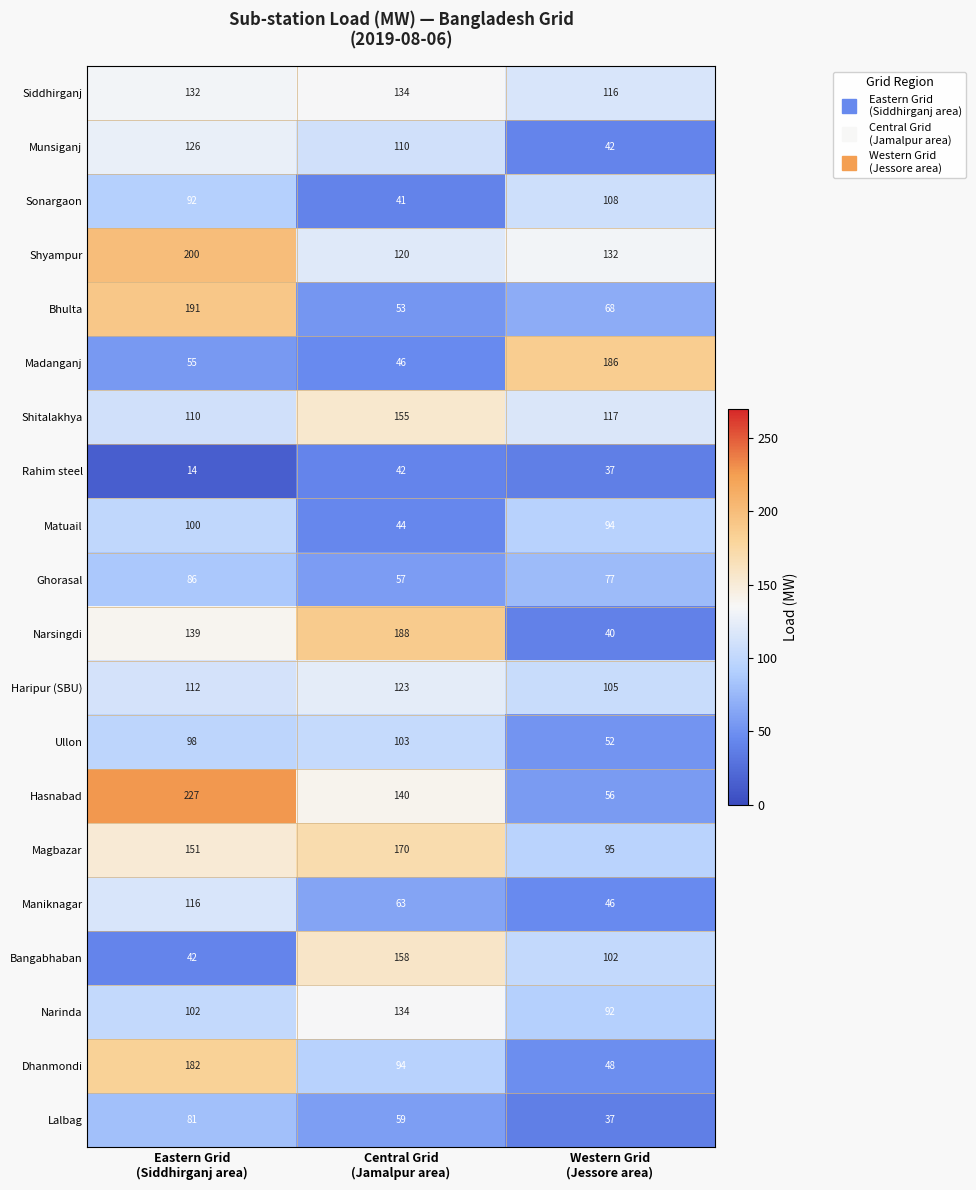

Between Eastern Grid
(Siddhirganj area) and Central Grid
(Jamalpur area), which series saw the biggest shift?

Bhulta